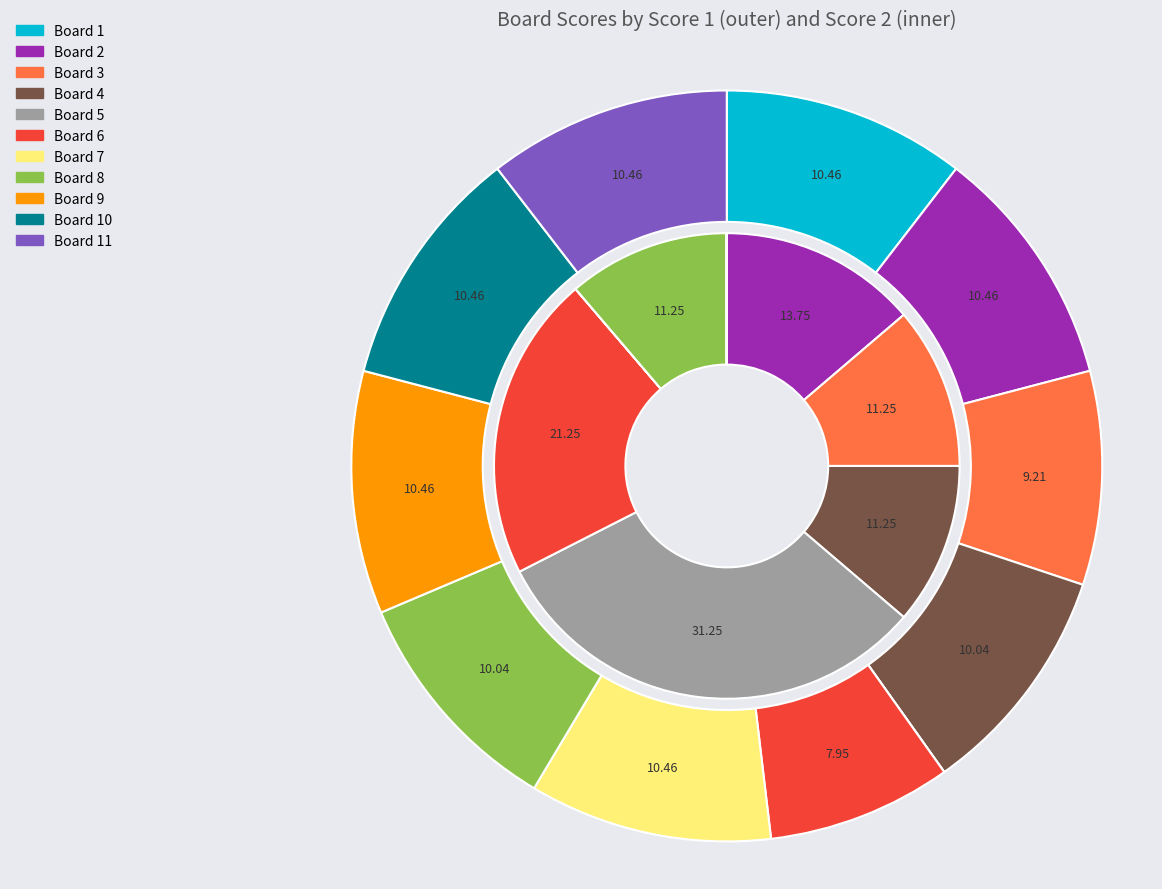

Is it true that Board 7 is 0% of the pie?

True